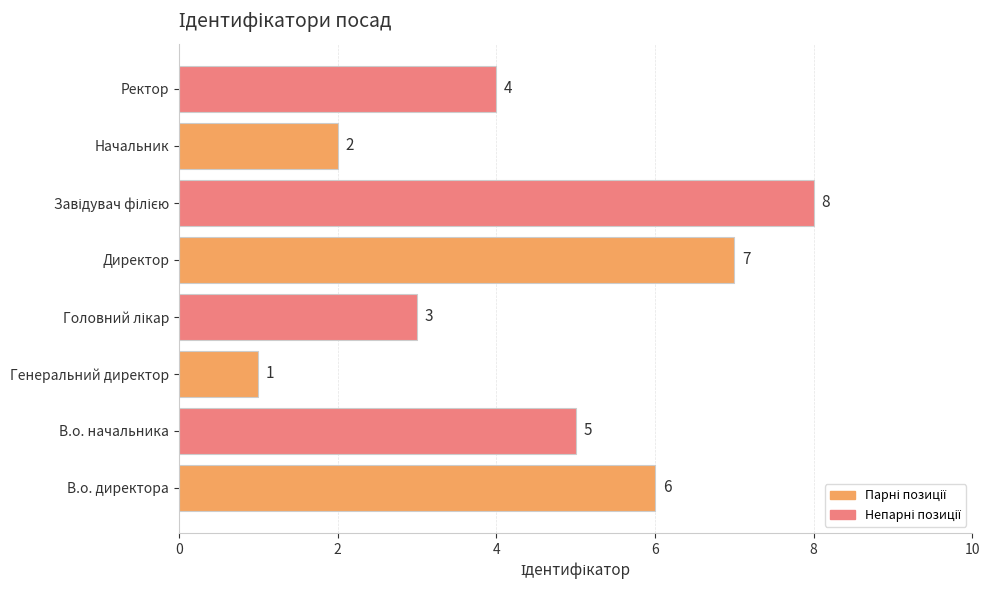

Reading bottom to top, extract all data points from this chart.

6	5	1	3	7	8	2	4